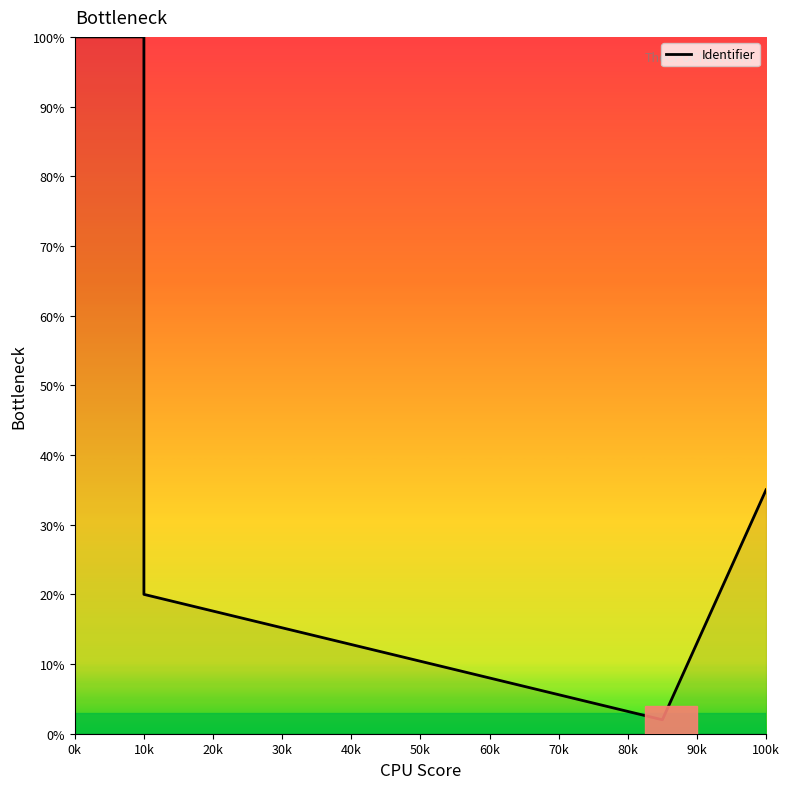

True or false: the data has more than 2 interior local peaks.

False